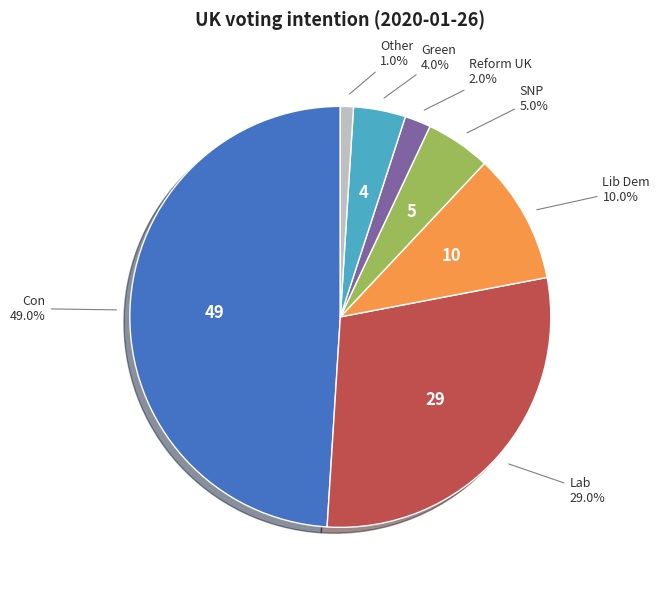

Is there any slice that represents more than half of the pie?

No